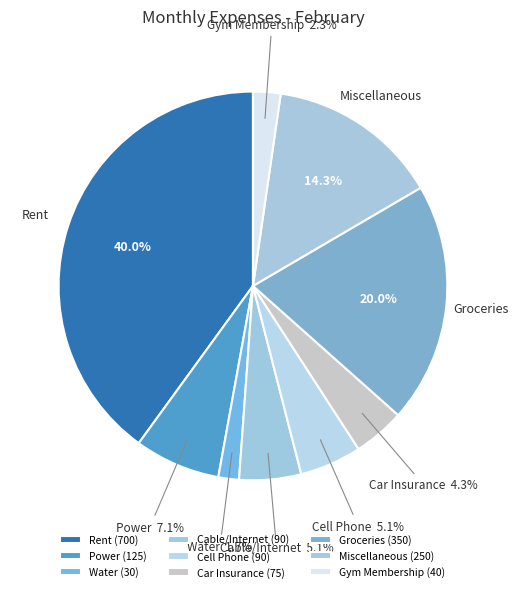

What is the largest slice in the pie chart?

Rent